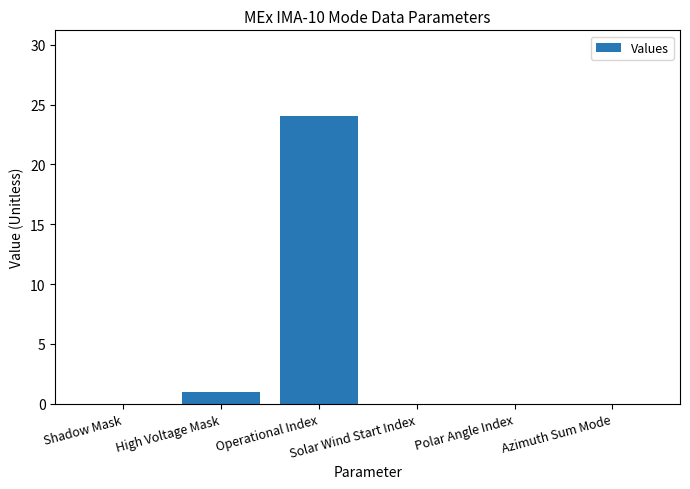

What is the change in value from Operational Index to Polar Angle Index?

-24